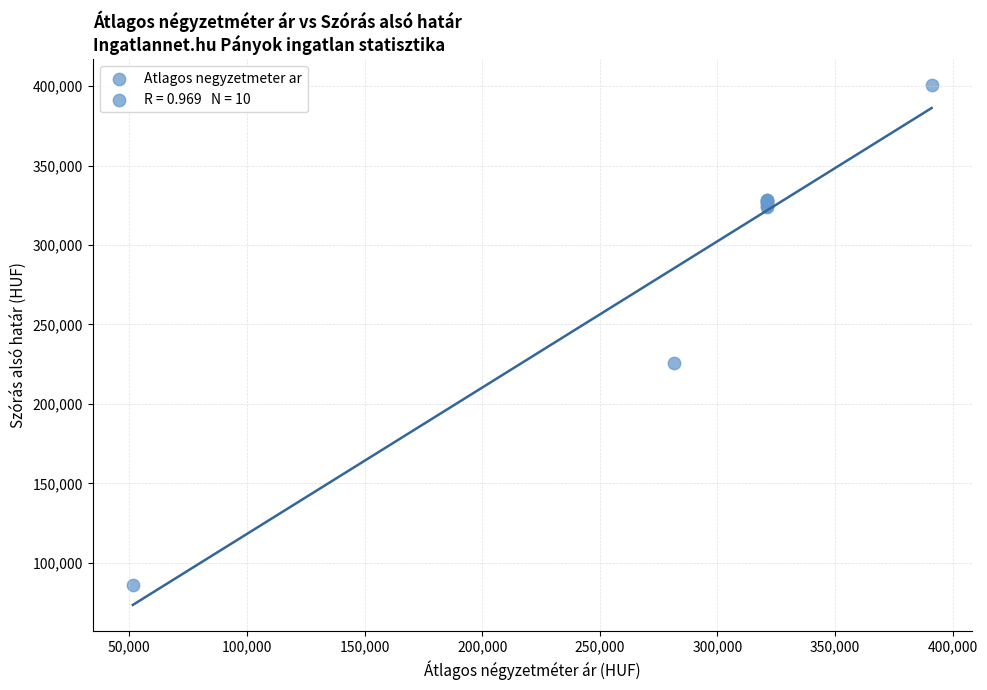

What Y value in the scatter plot is closest to 243238?

225855